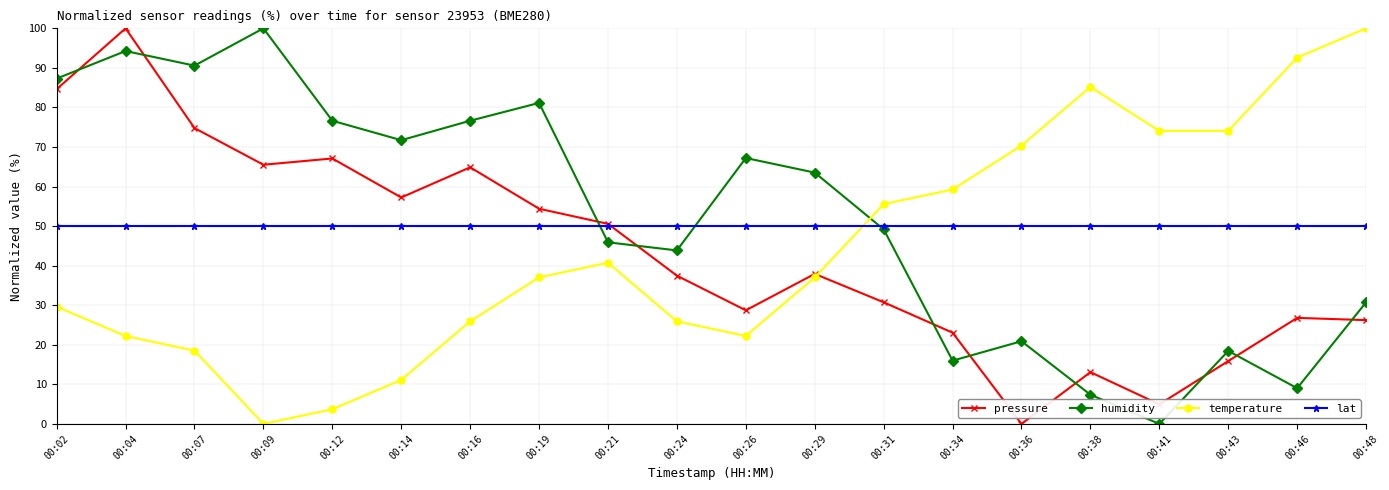

Is it true that lat equals 50.0 at 00:19?

True